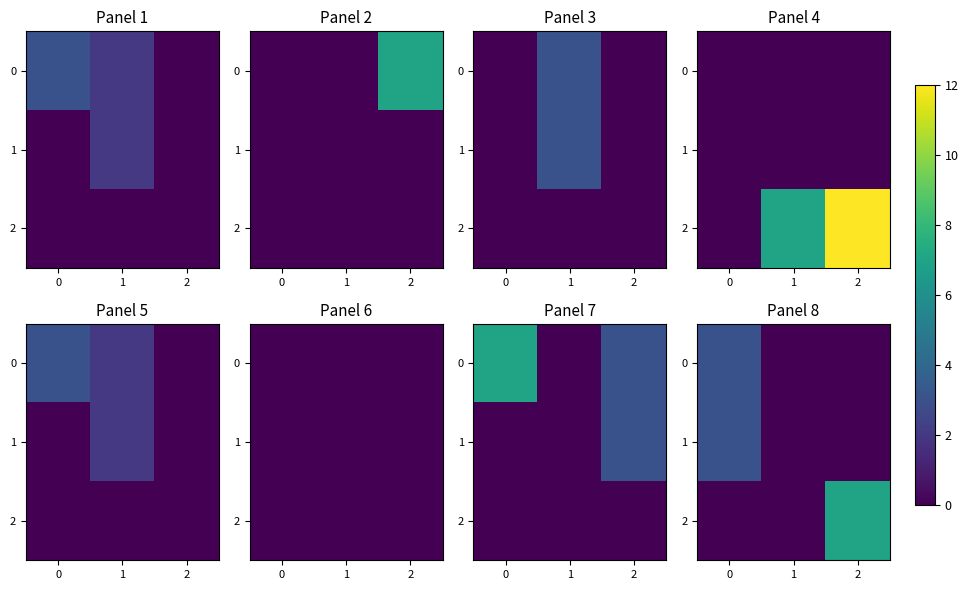

At which category does the chart reach its minimum across all series?

1